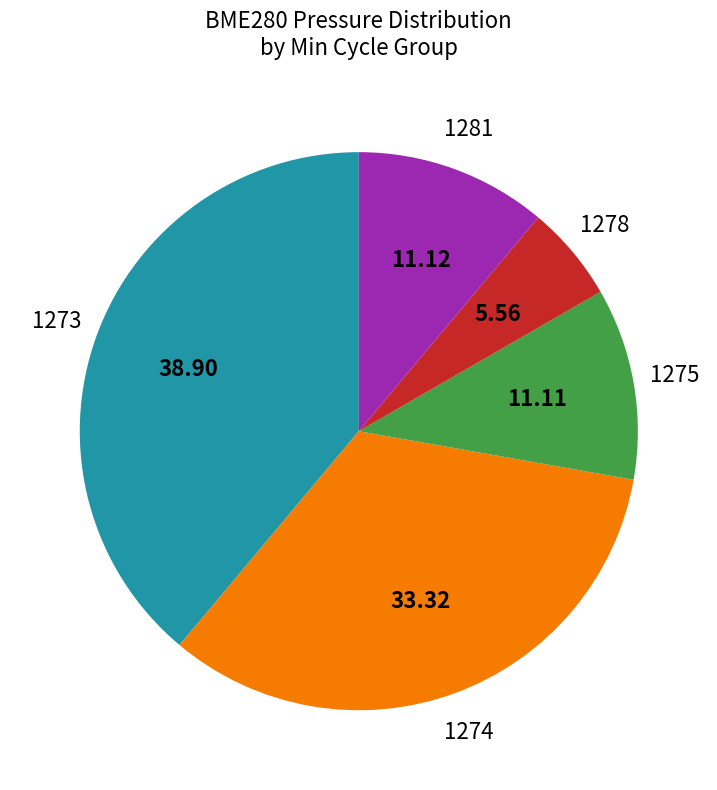

Does any single category account for the majority?

No